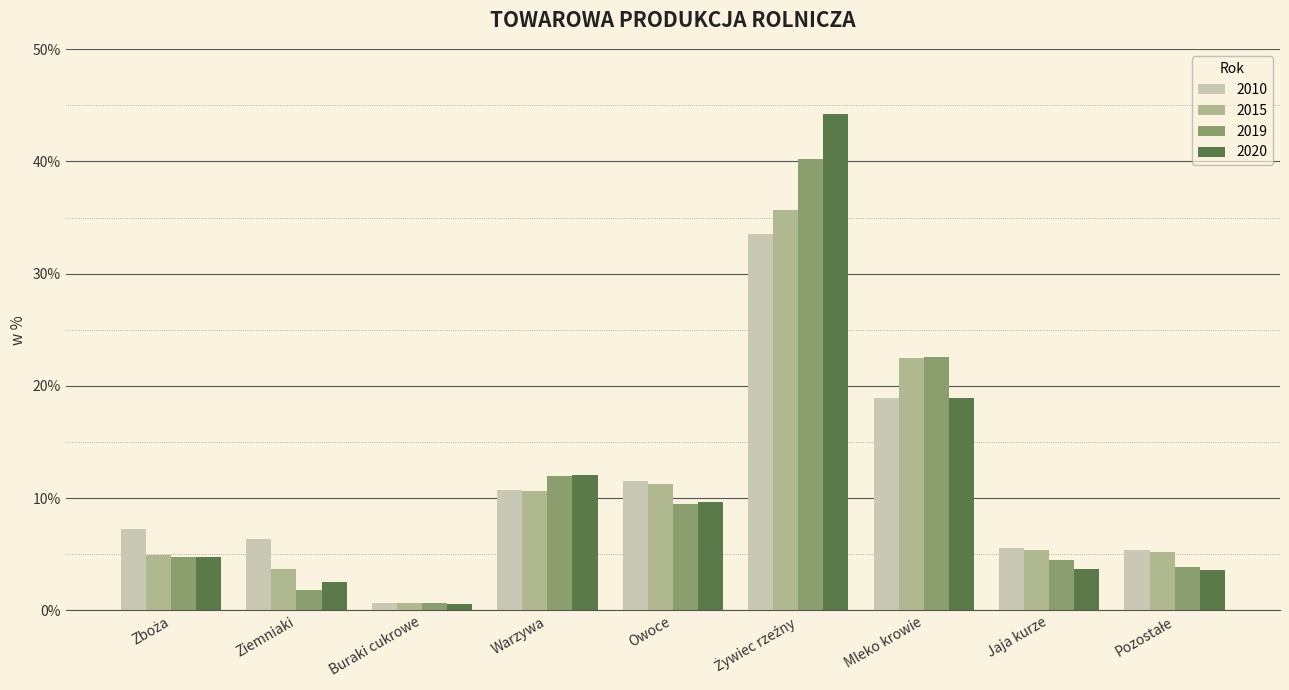

What is the value of the 2019 bar at the 6th from the left?

40.2